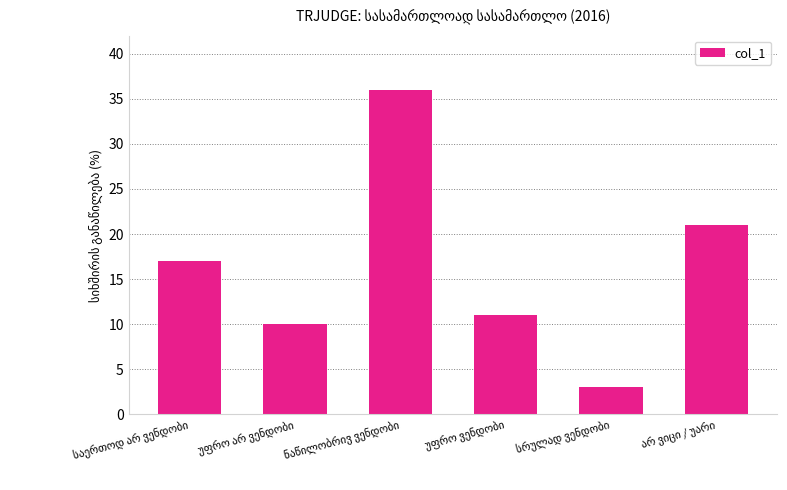

What is the minimum value shown in the chart?

3